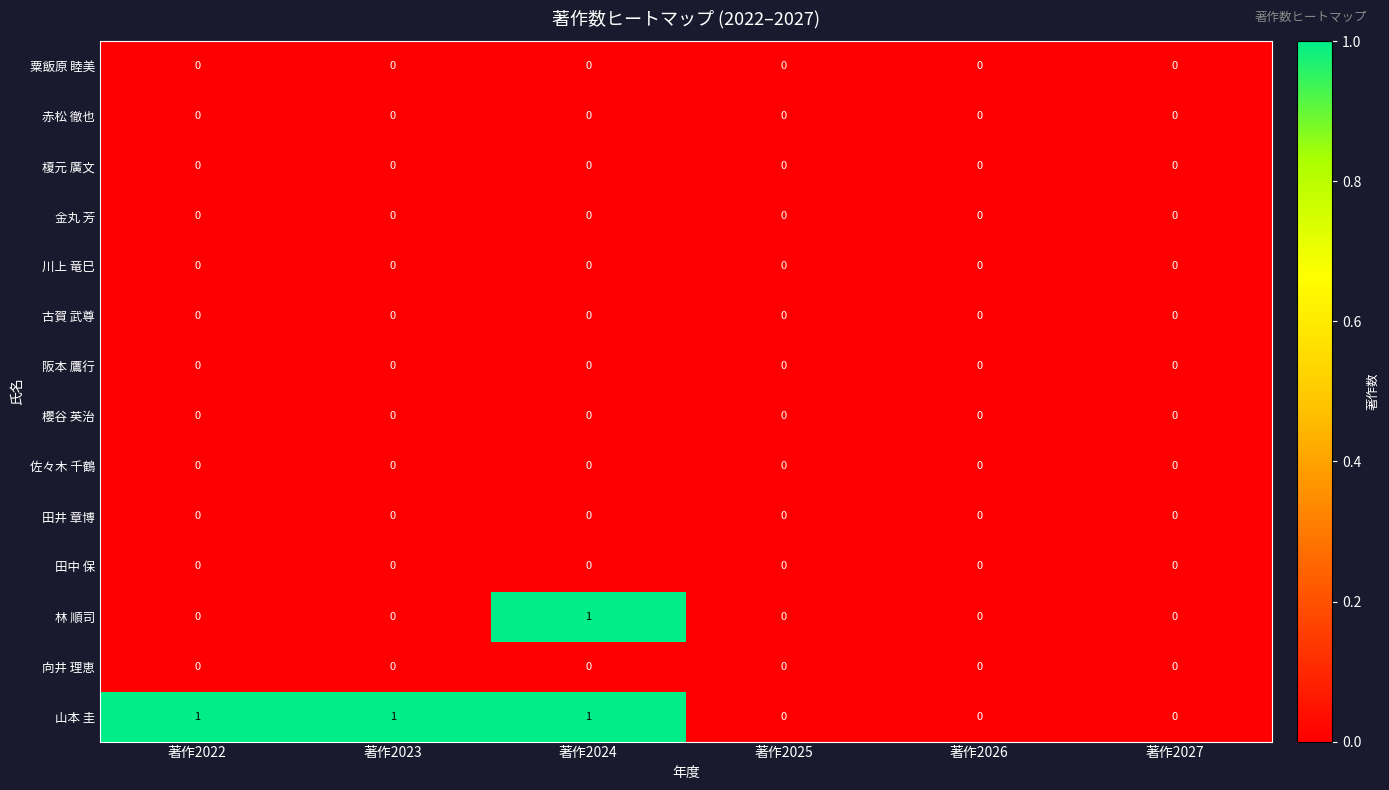

Is it true that 榎元 廣文 equals 0 at 著作2023?

True